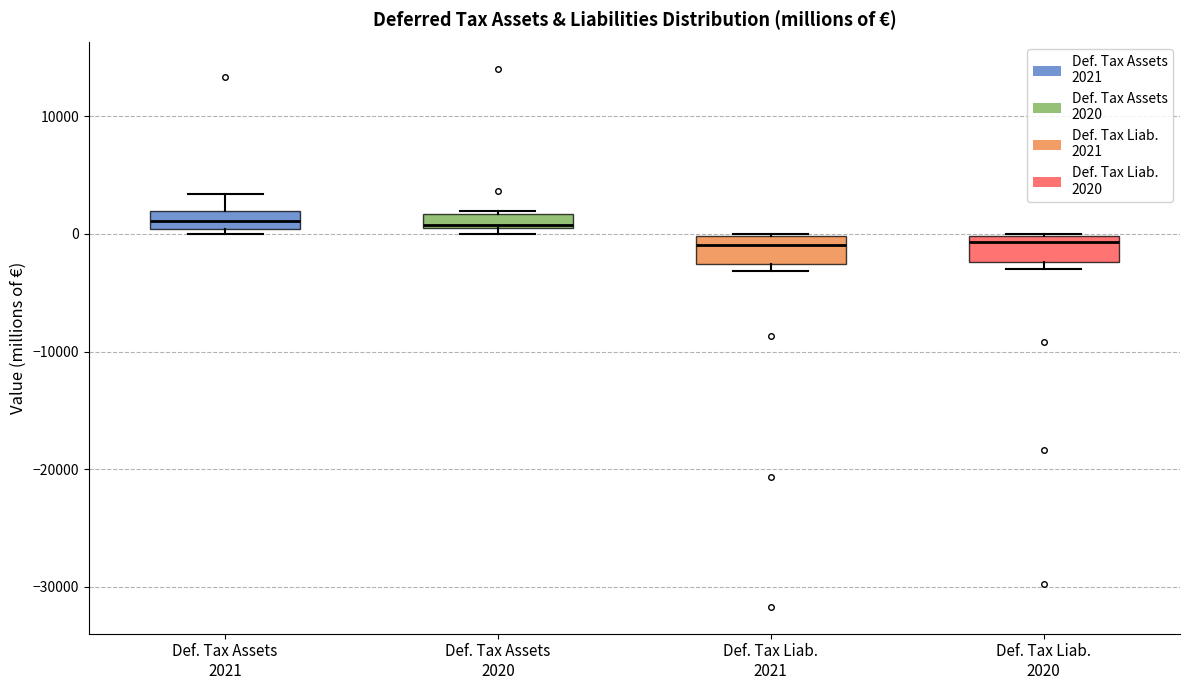

Where is the lower edge of the box for Def. Tax Liab. 2020 on the y-axis? The values are not printed on the chart, so give them approximately, as read against the axis.

-2000